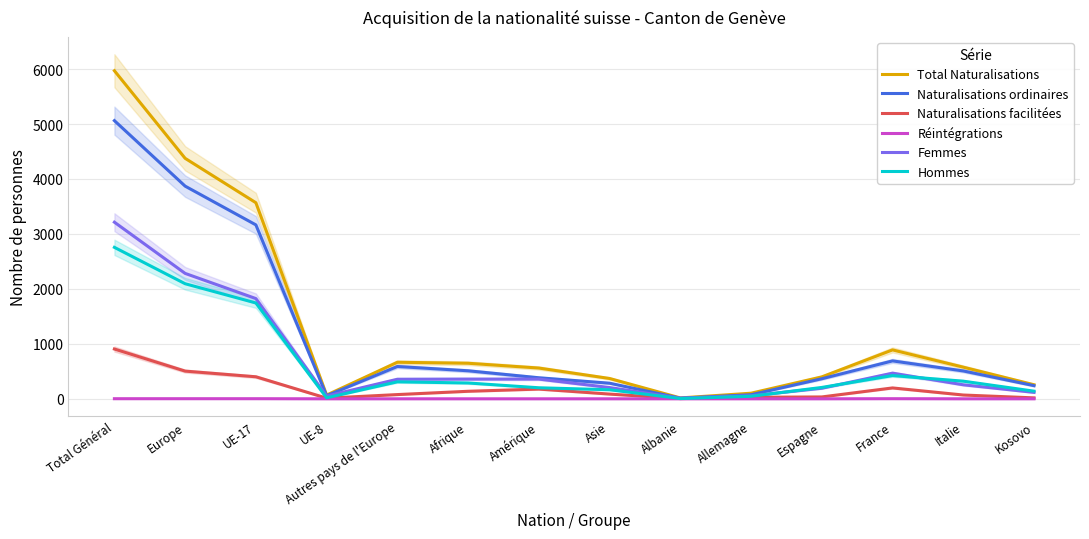

At which label does Femmes reach its peak?

Total Général